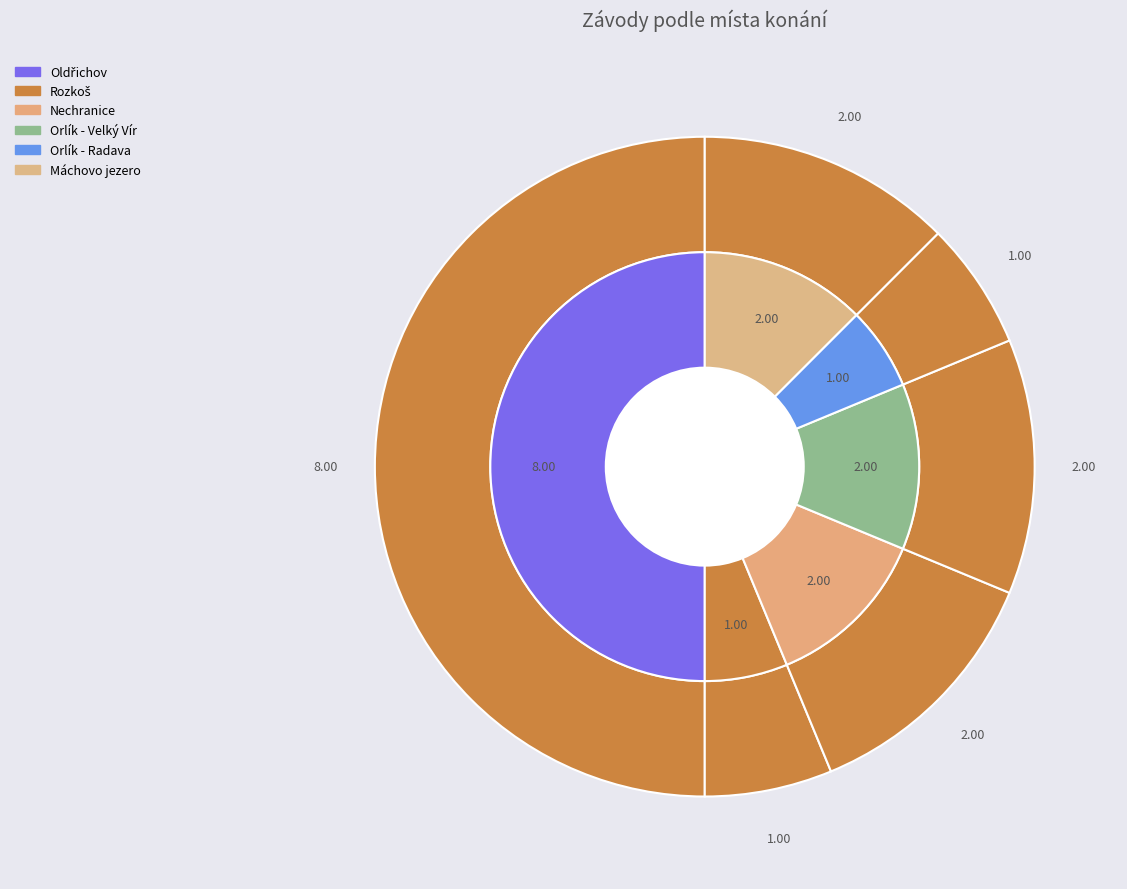

How many segments does this pie chart have?

6